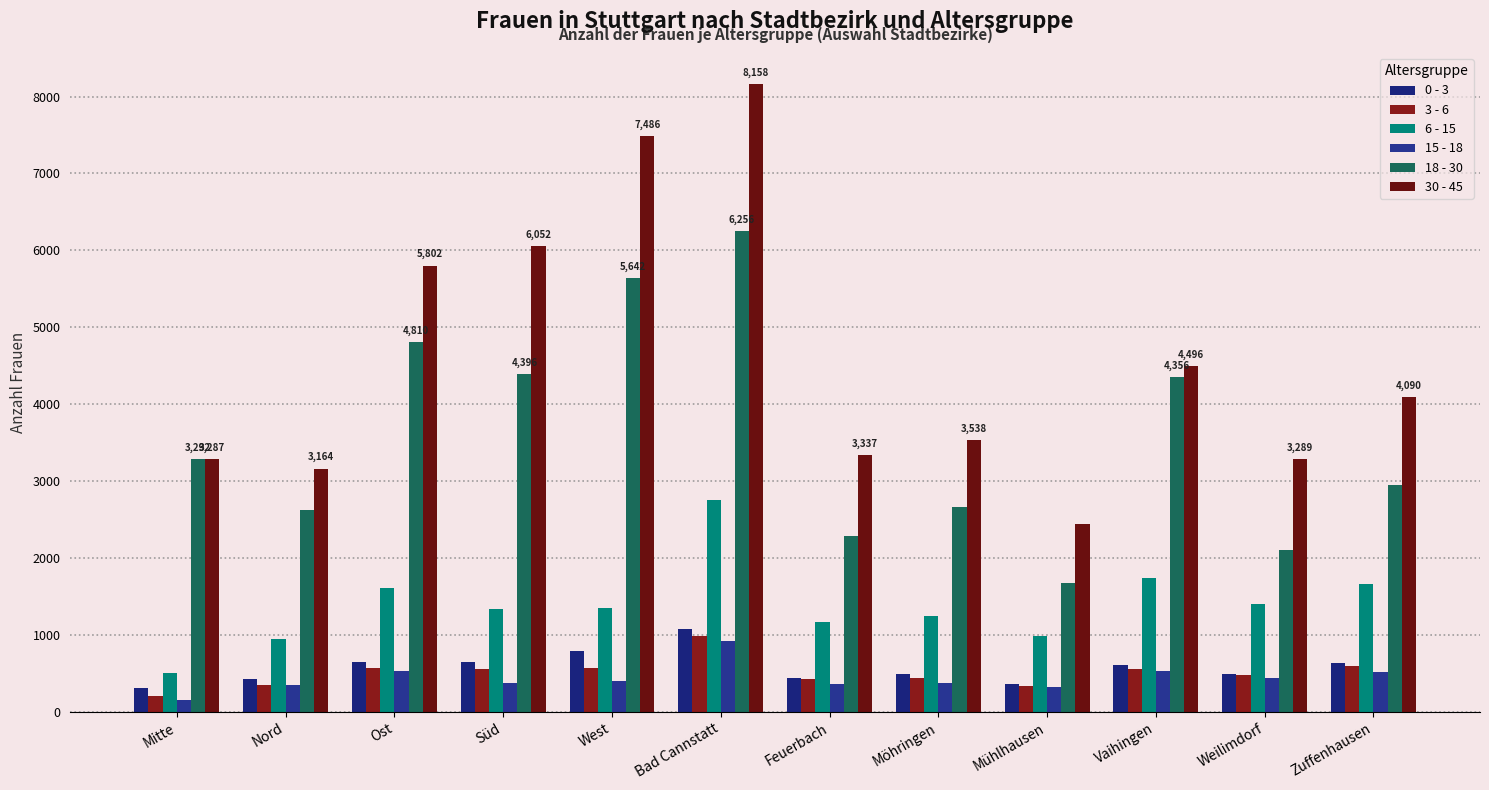

Read the 0 - 3 value at Bad Cannstatt.

1082